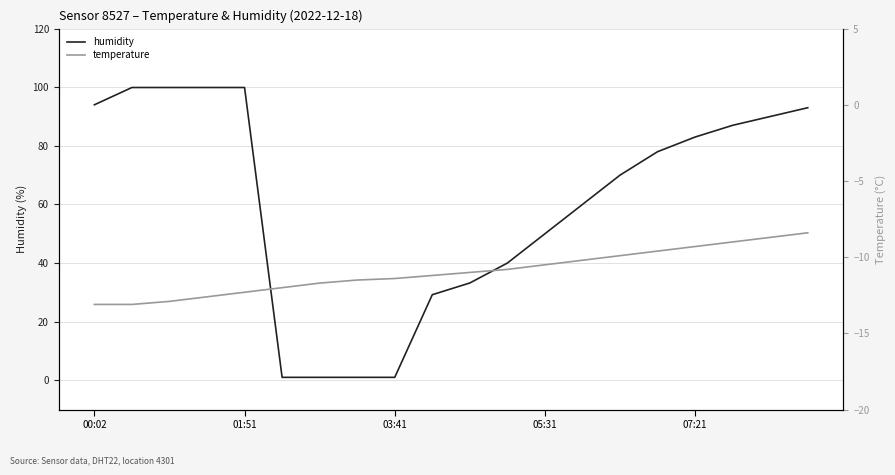

True or false: temperature and humidity cross at least once.

False